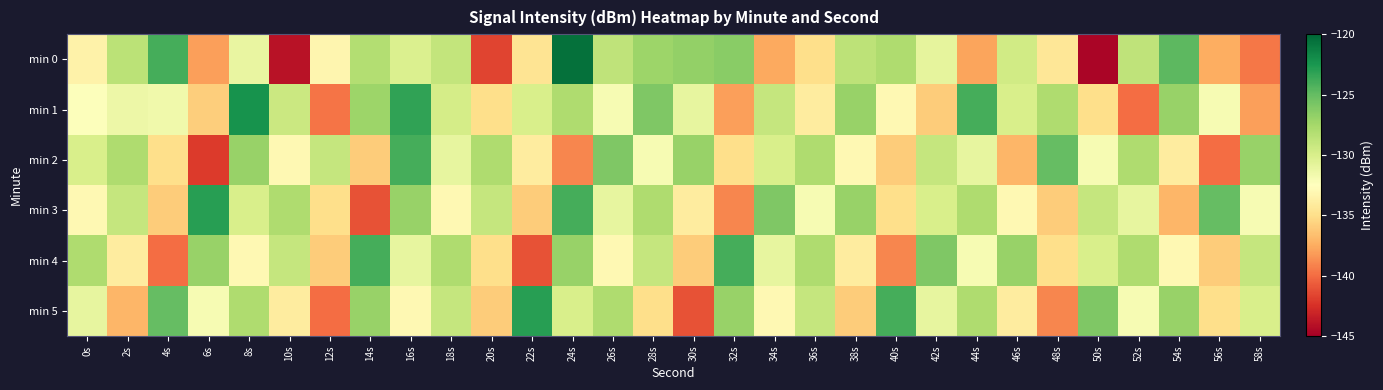

How many data points does each series have?

30